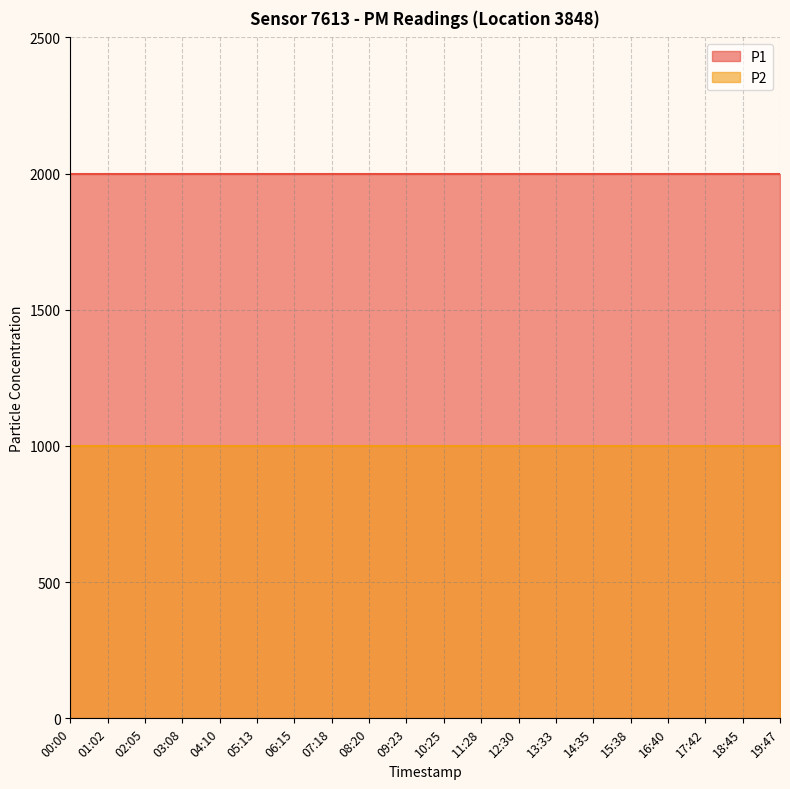

What position from the left is 13:33?

14